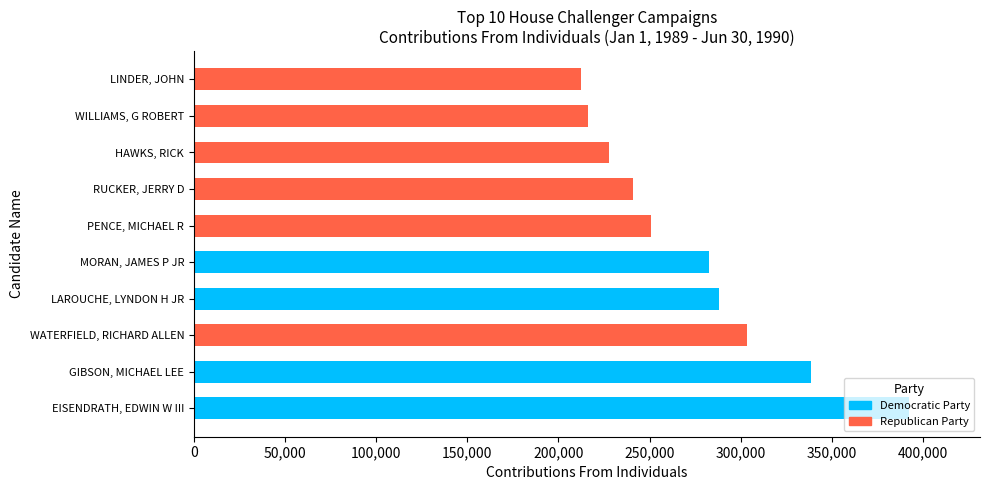

At which label does Democratic Party reach its peak?

EISENDRATH, EDWIN W III